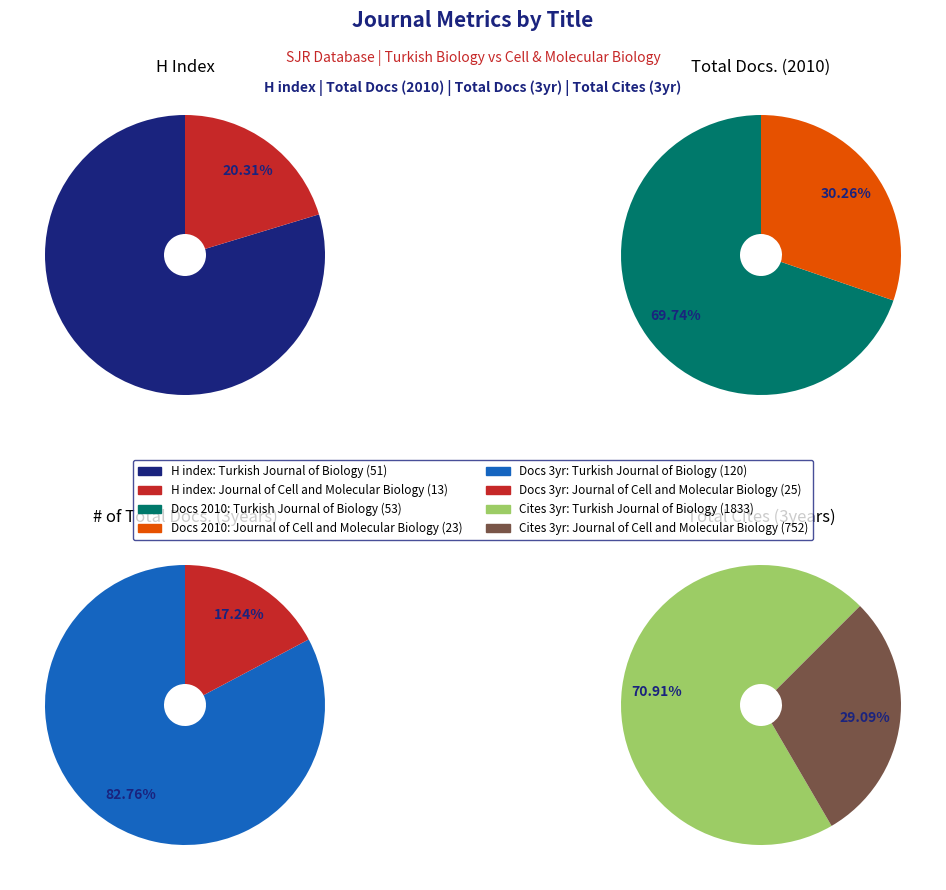

Is the sum of Turkish Journal of Biology and Journal of Cell and Molecular Biology greater than half?

Yes